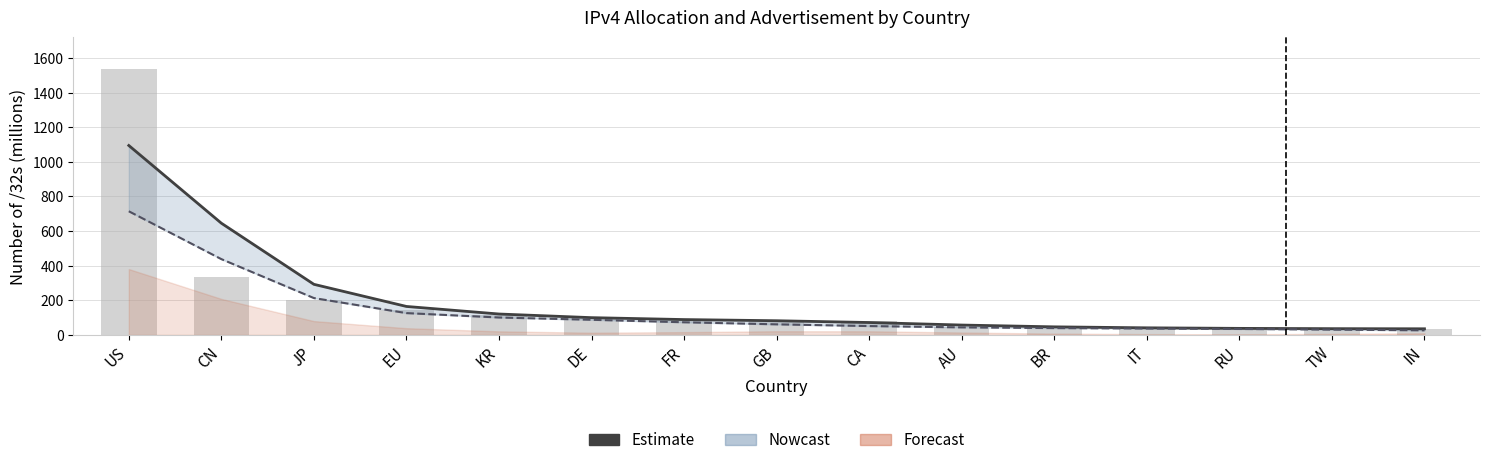

List the labels in order of value, smallest first.

IN, TW, RU, IT, BR, AU, CA, GB, FR, DE, KR, EU, JP, CN, US